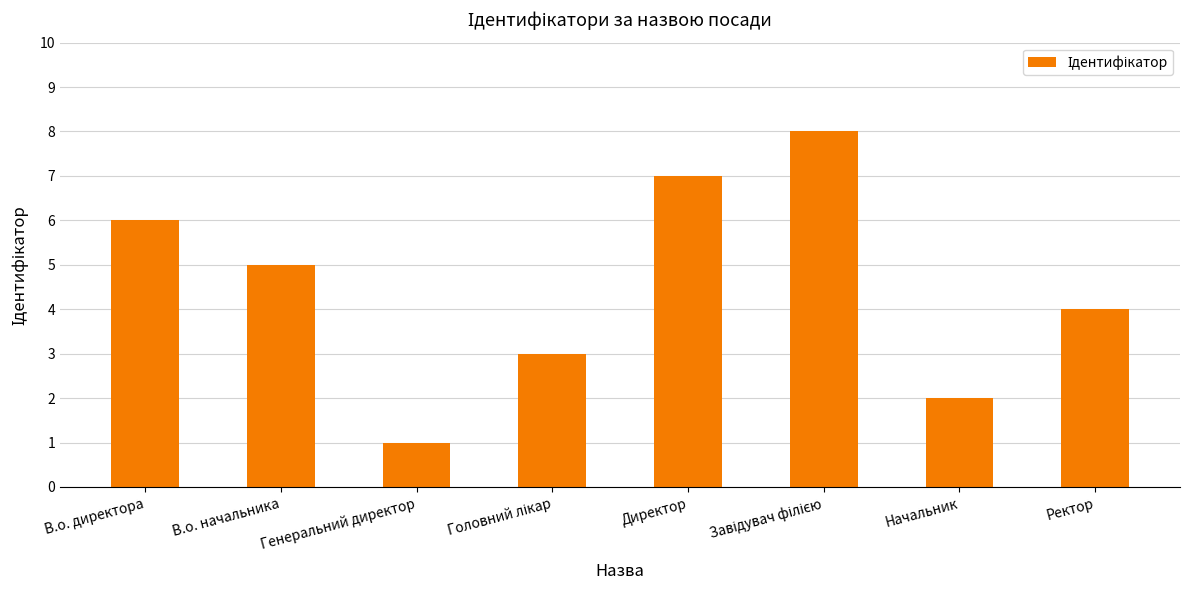

What is the change in value from В.о. начальника to Начальник?

-3